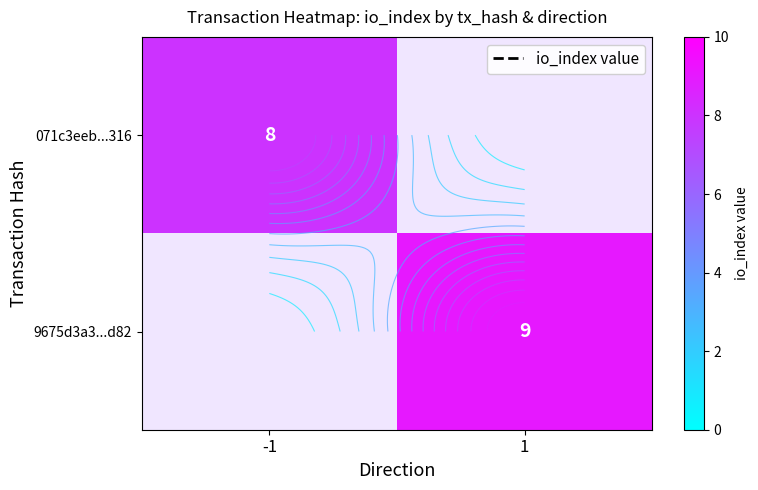

Rank the categories by 071c3eeb...316 value from highest to lowest.

-1, 1